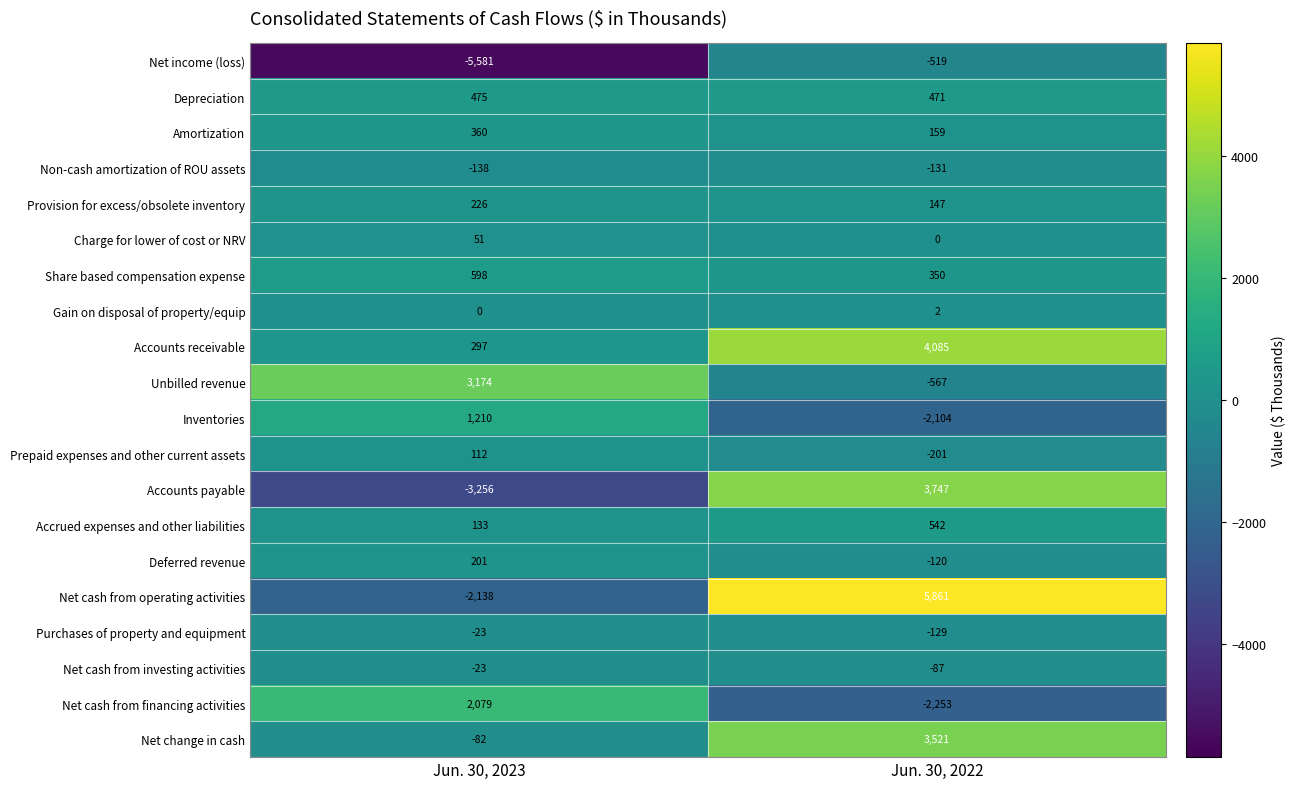

At which category does the chart reach its peak across all series?

Jun. 30, 2022